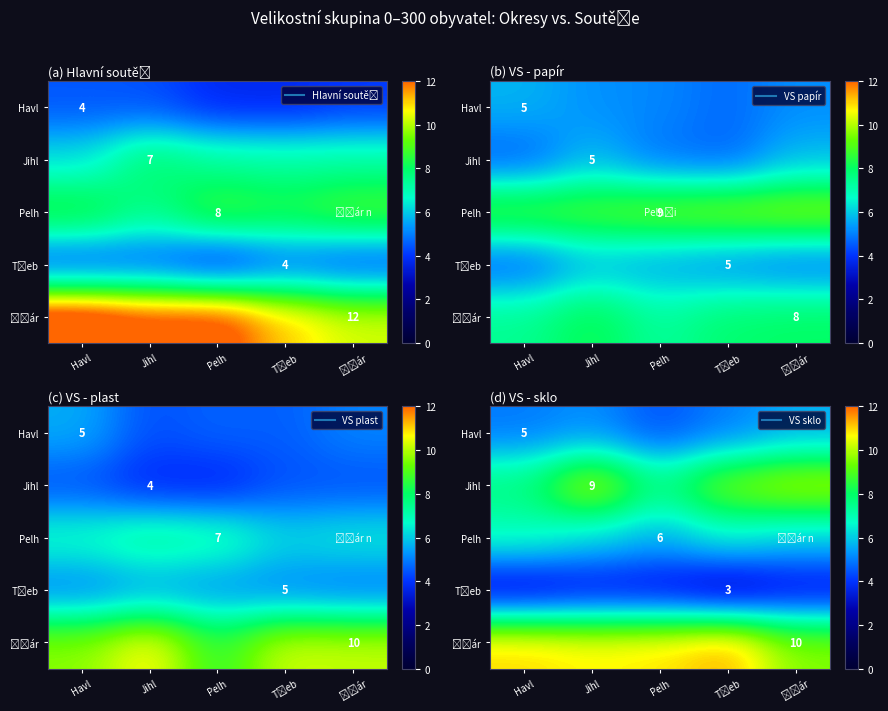

The row_0 series shows 5.2 at Jihl. True or false?

True